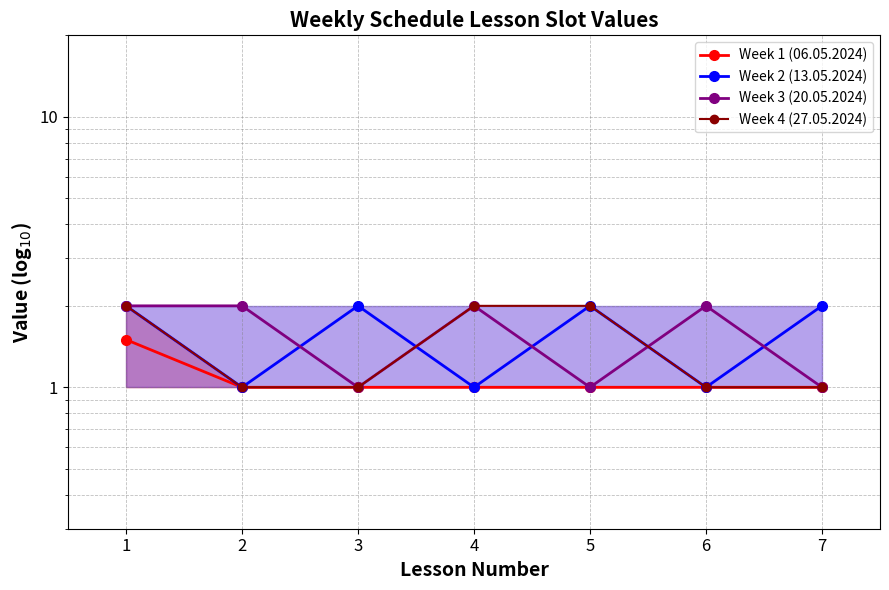

The Week 2 (13.05.2024) series shows 2.0 at 1. True or false?

True